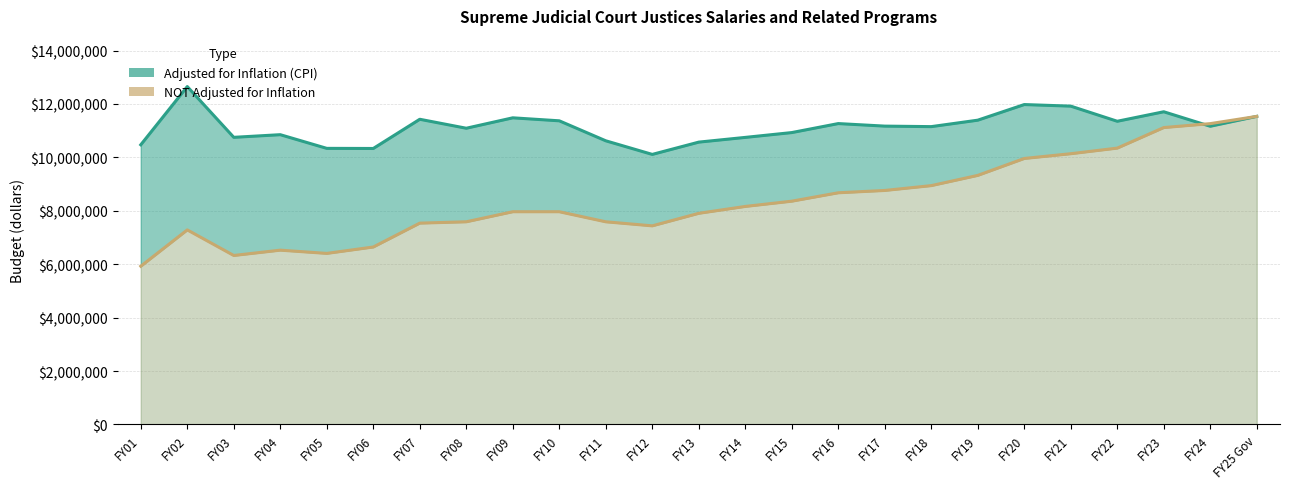

What is the greatest value displayed?

12652123